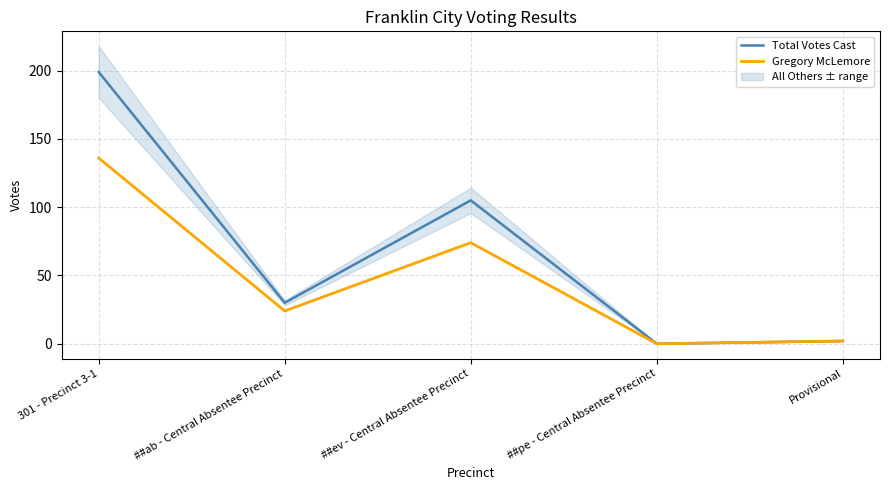

At which category does the chart reach its peak across all series?

301 - Precinct 3-1